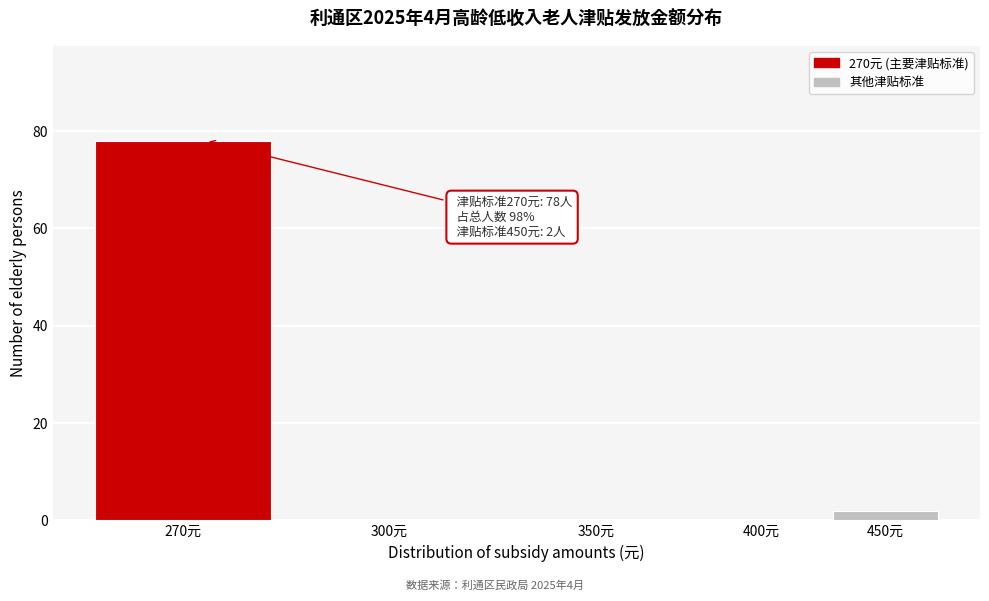

Reading right to left, what are all the values shown in this chart?

450元=2	400元=0	350元=0	300元=0	270元=78